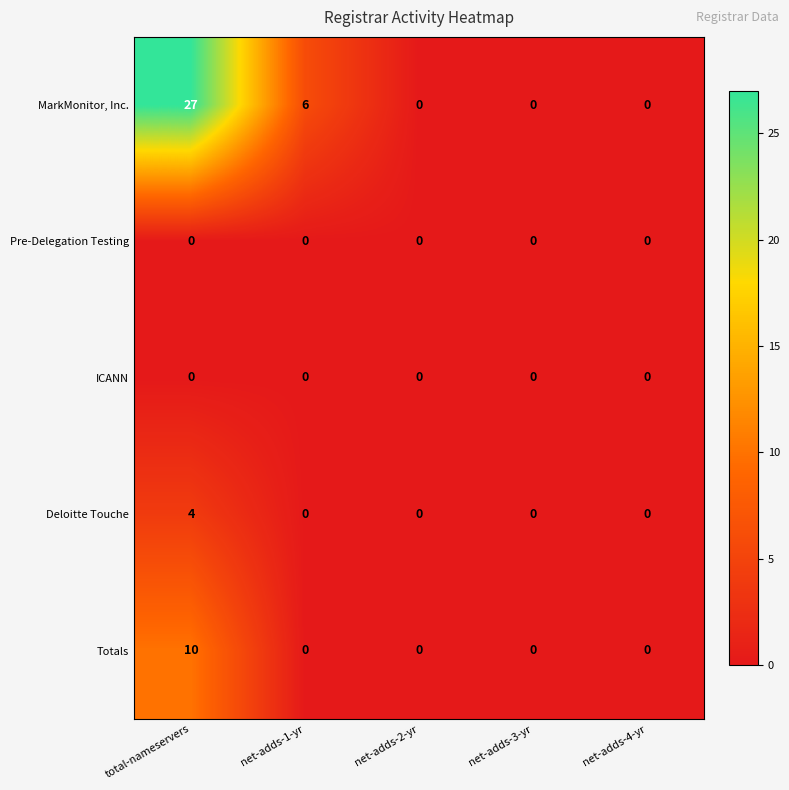

How many MarkMonitor, Inc. values are between 0 and 6?

4